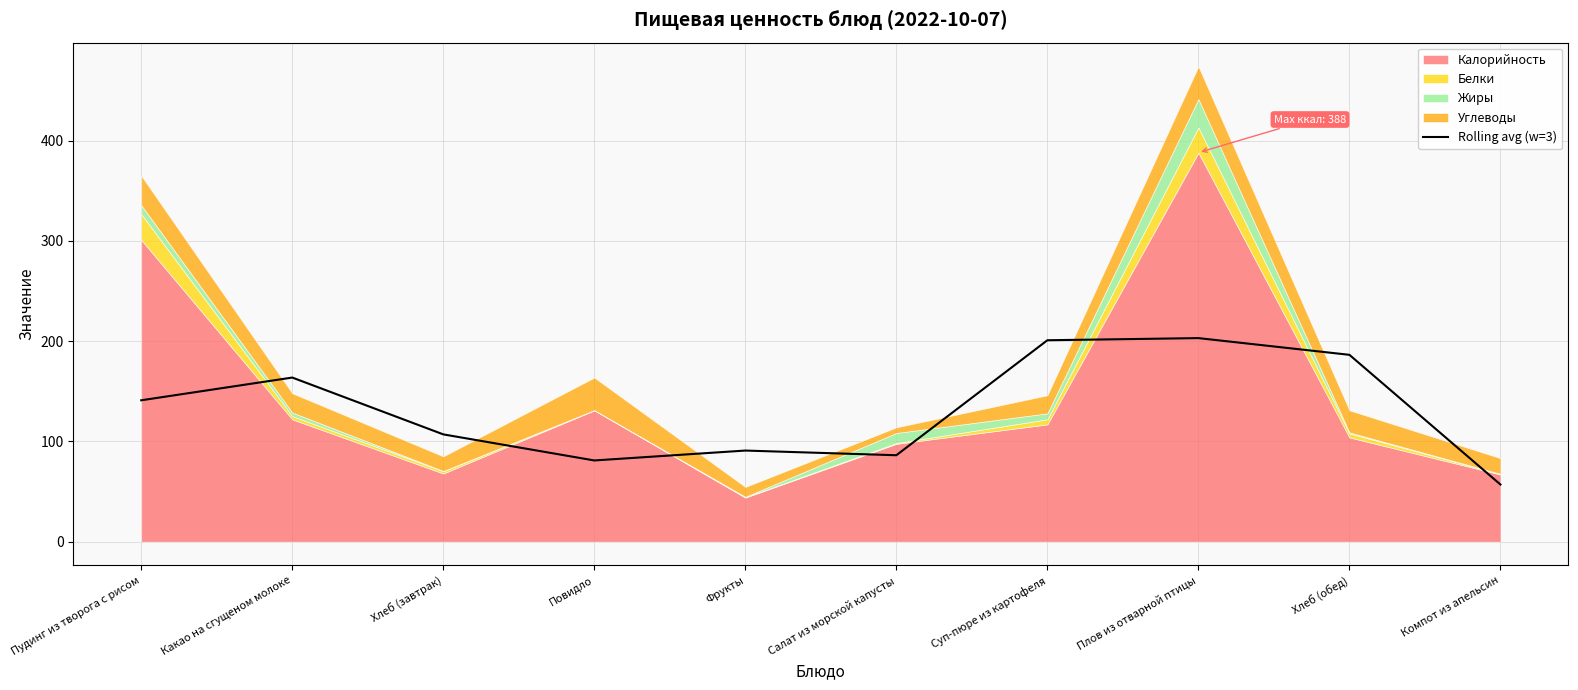

Does the chart have visible grid lines?

Yes